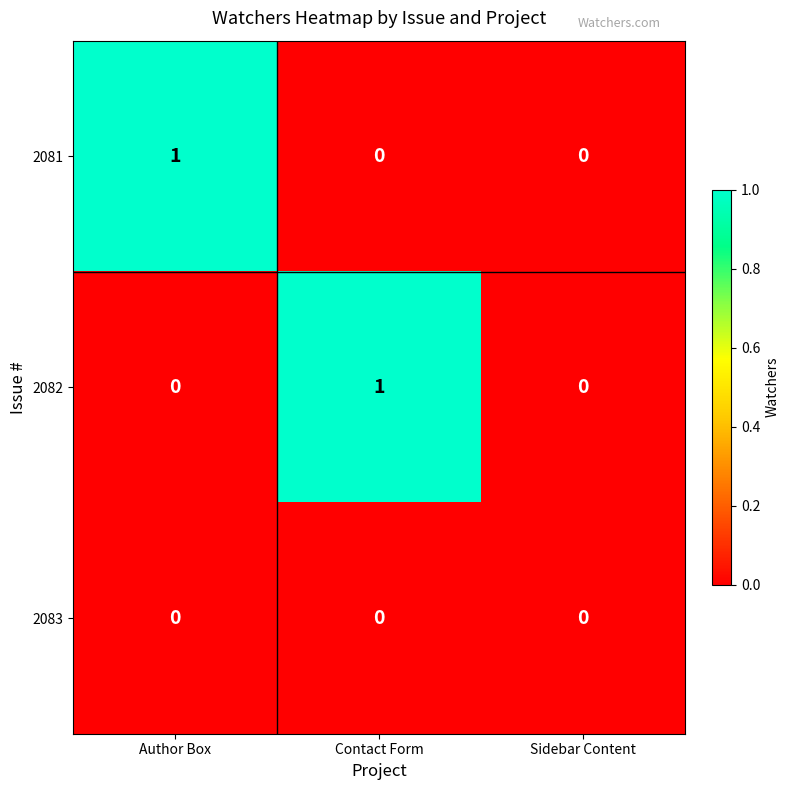

How many 2082 values are between 0 and 1?

3